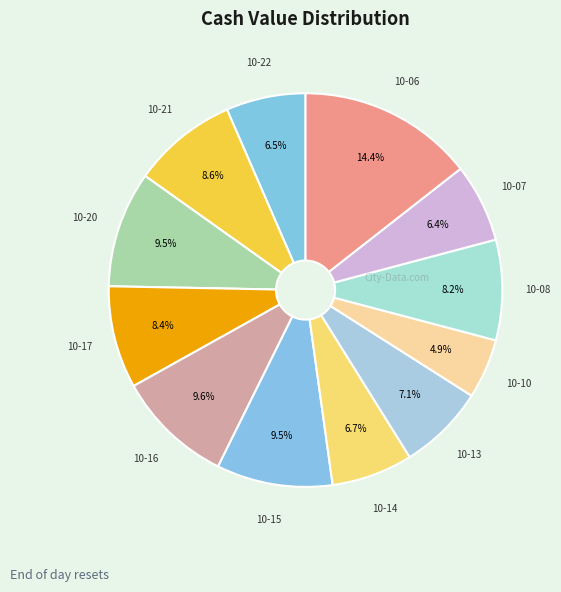

How many slices are in this pie chart?

12